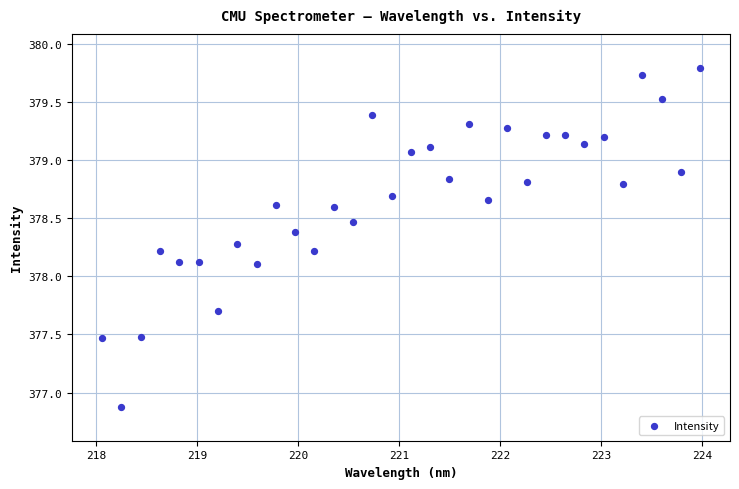

What is the range of Y values (max minus min)?

2.9